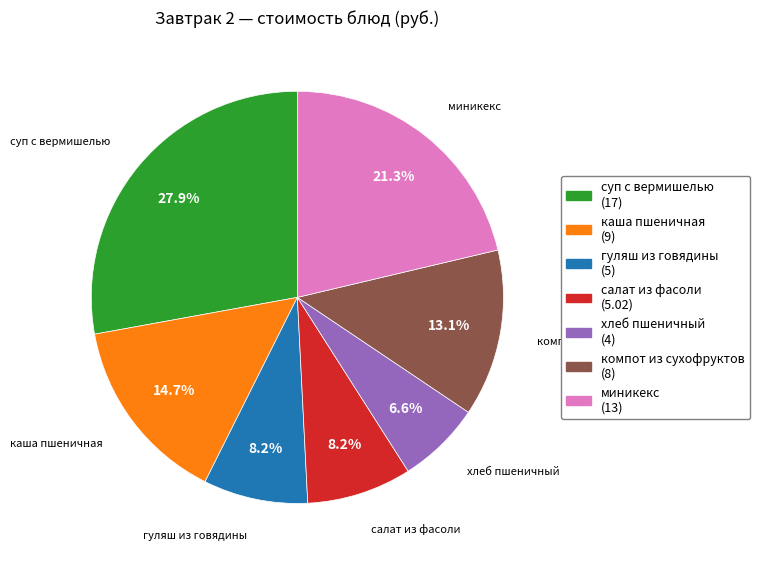

How much of the chart is everything except гуляш из говядины?

91.8%